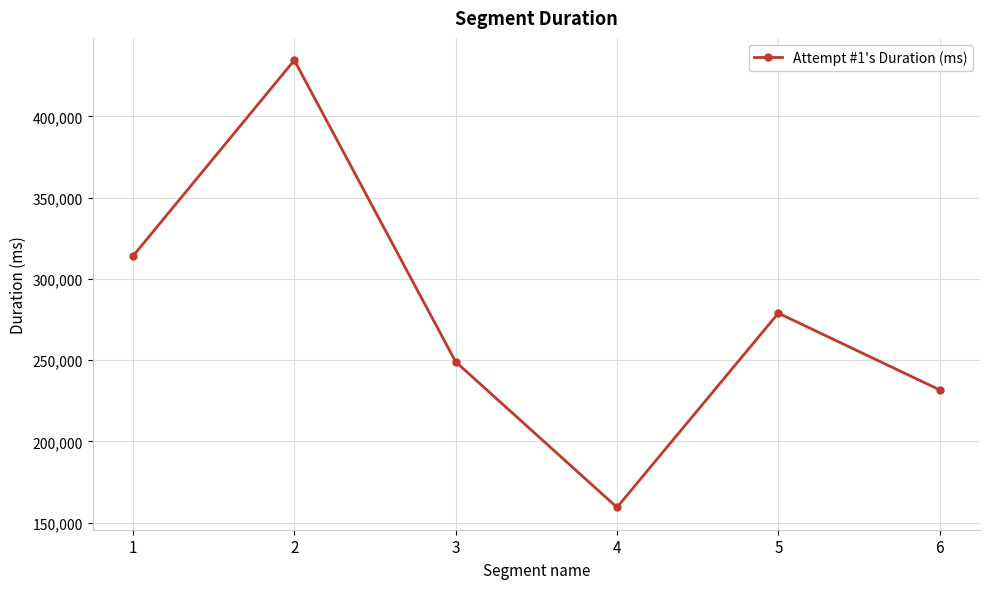

Is it true that the value at 1 is 453418?

False